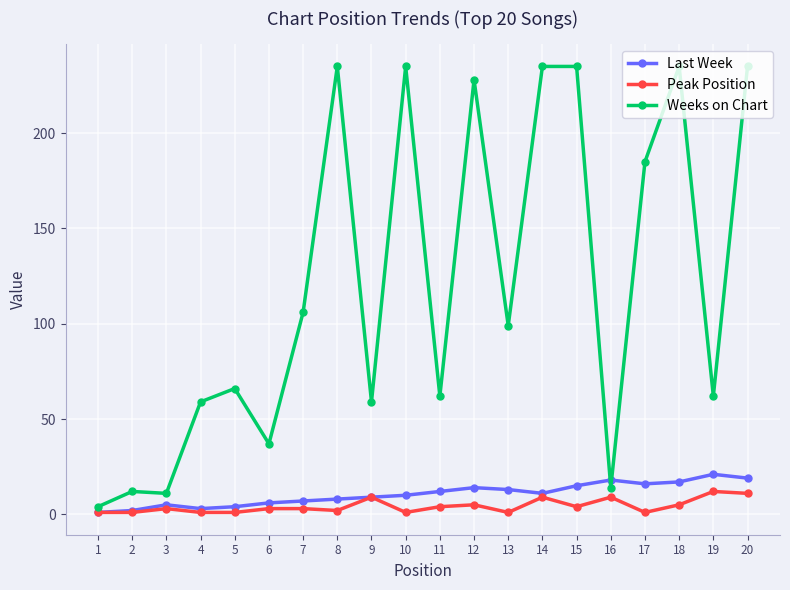

List the series in order of their peak value, lowest first.

Peak Position, Last Week, Weeks on Chart